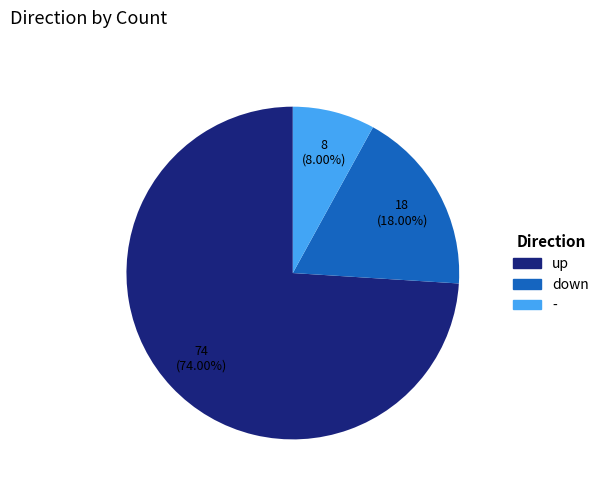

Which has a higher value, - or up?

up